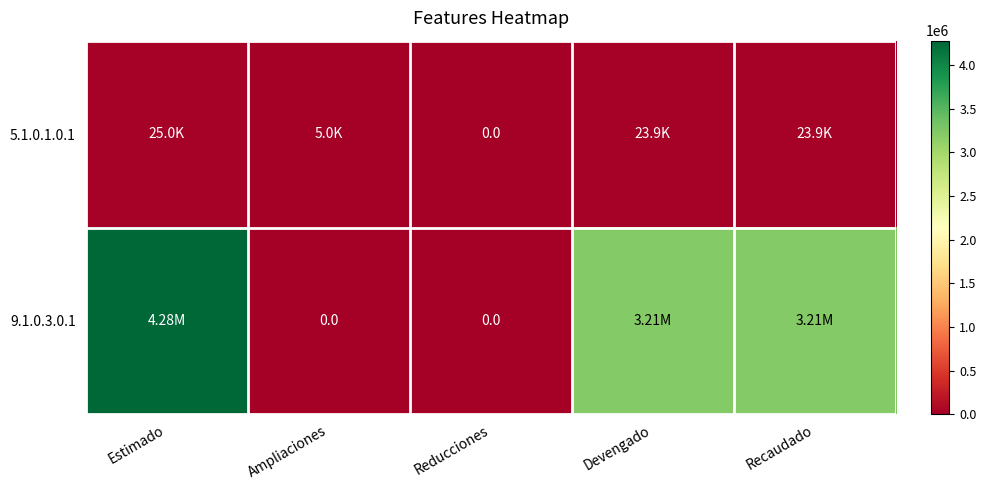

List the labels in order of 9.1.0.3.0.1 value, smallest first.

Ampliaciones, Reducciones, Devengado, Recaudado, Estimado